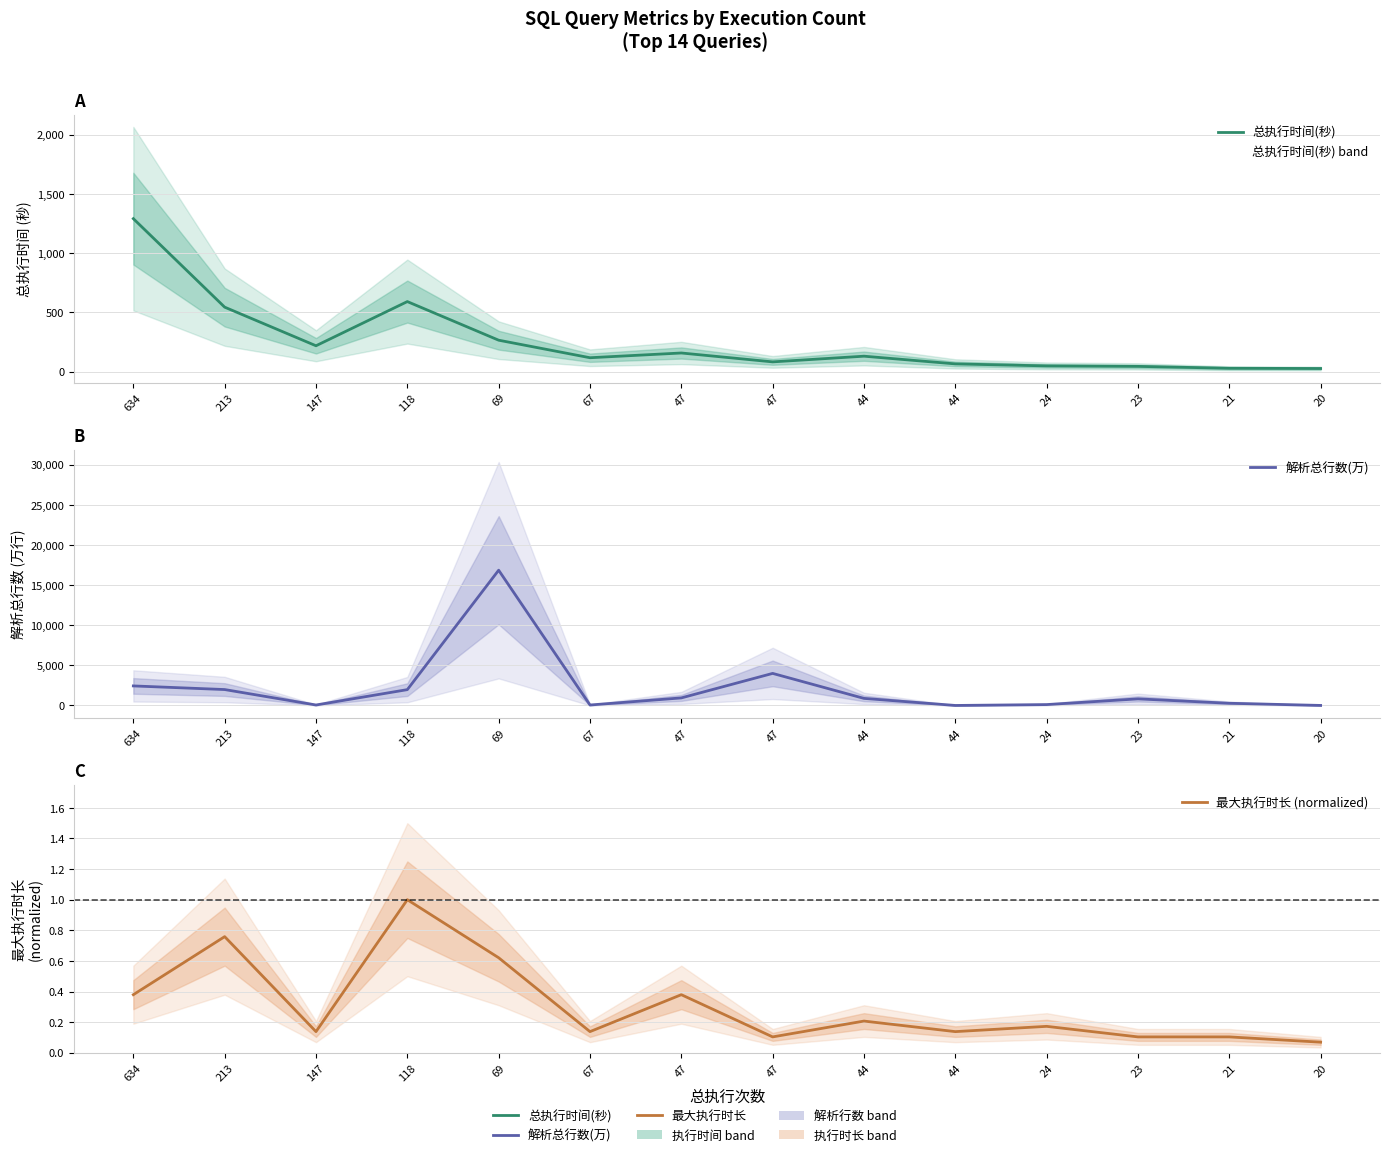

Which has a higher value, 23 or 67?

67